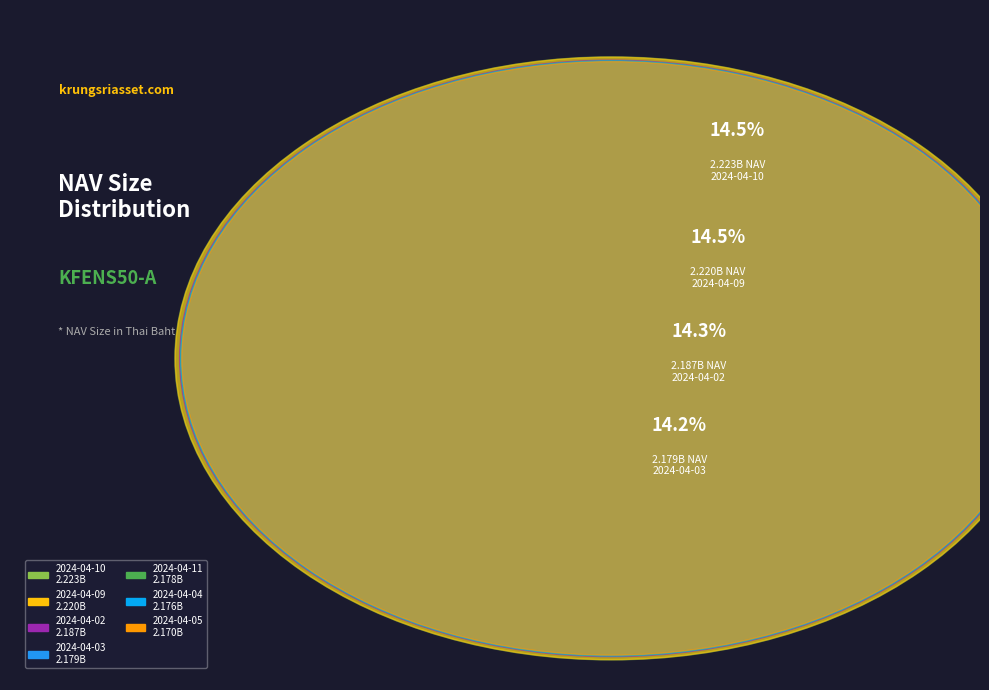

Which has a higher value, 2024-04-02 or 2024-04-11?

2024-04-02